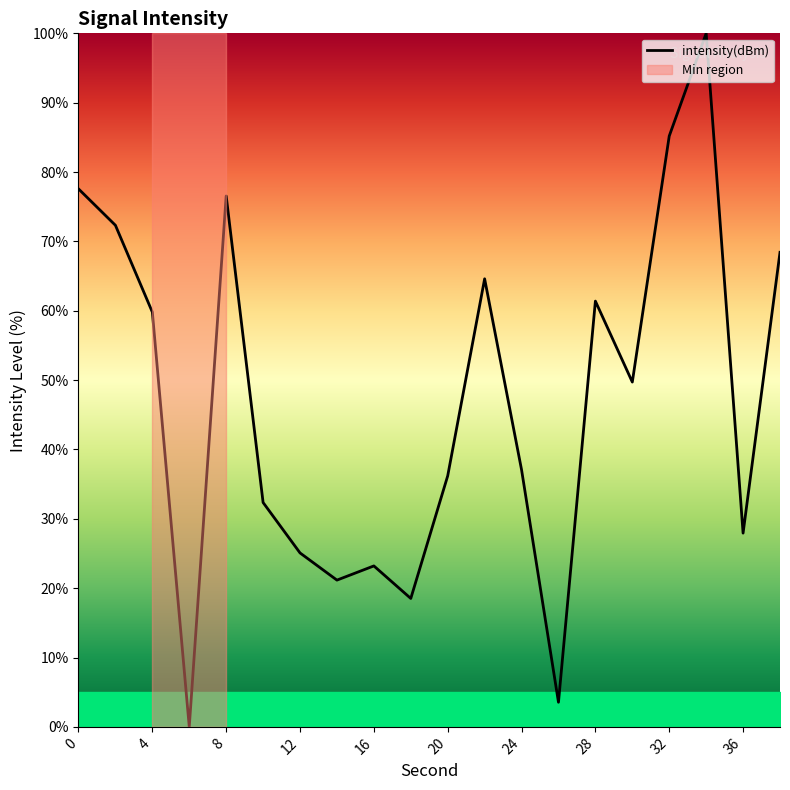

What is the greatest value displayed?

100.0